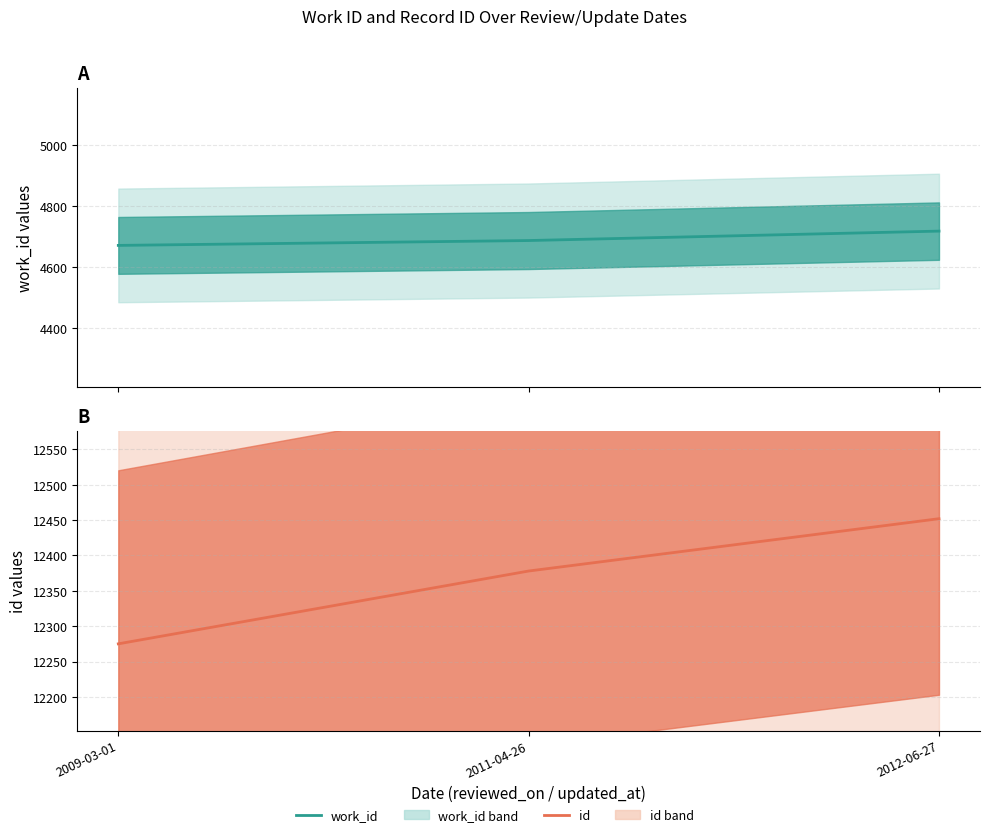

Reading left to right, extract all data points from this chart.

work_id: 4671	4687	4718
id: 12275	12378	12452